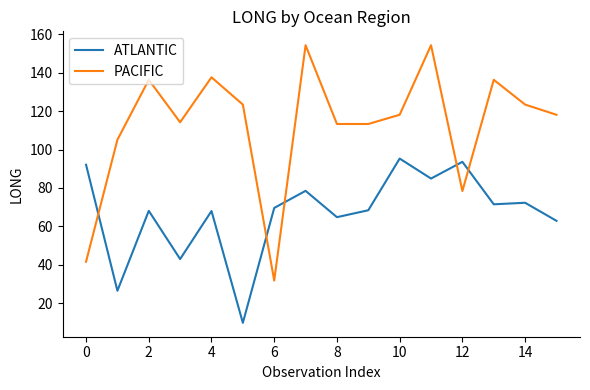

Which series has the widest spread of values?

PACIFIC